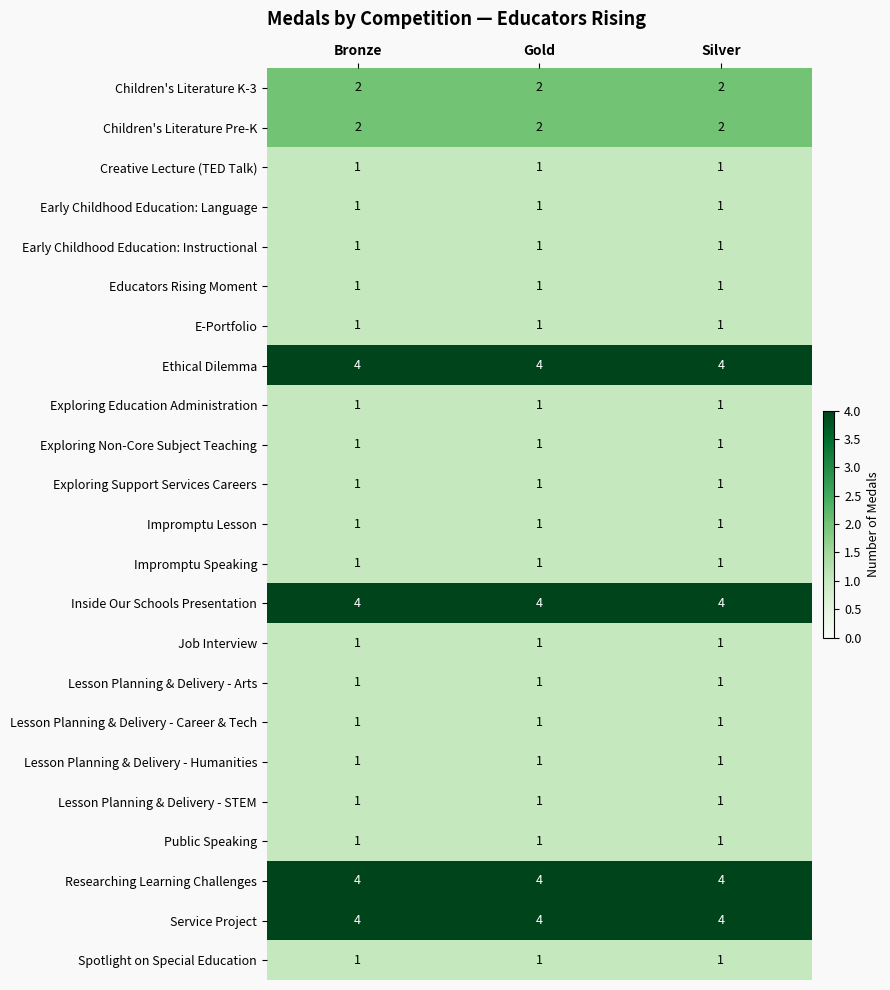

True or false: Children's Literature Pre-K has a value of 3 at Silver.

False